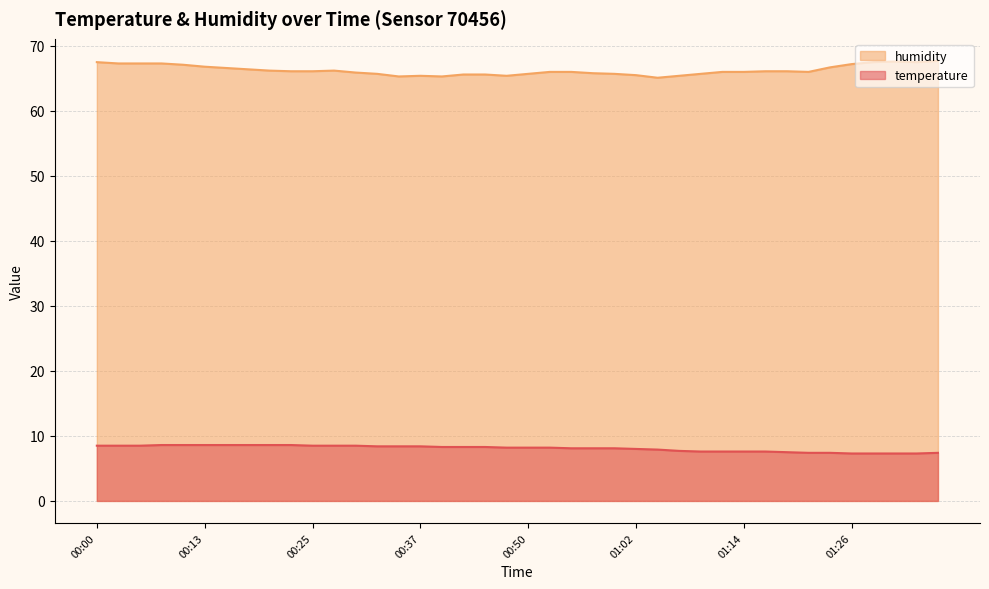

Between 00:22 and 00:40, which series saw the biggest shift?

humidity